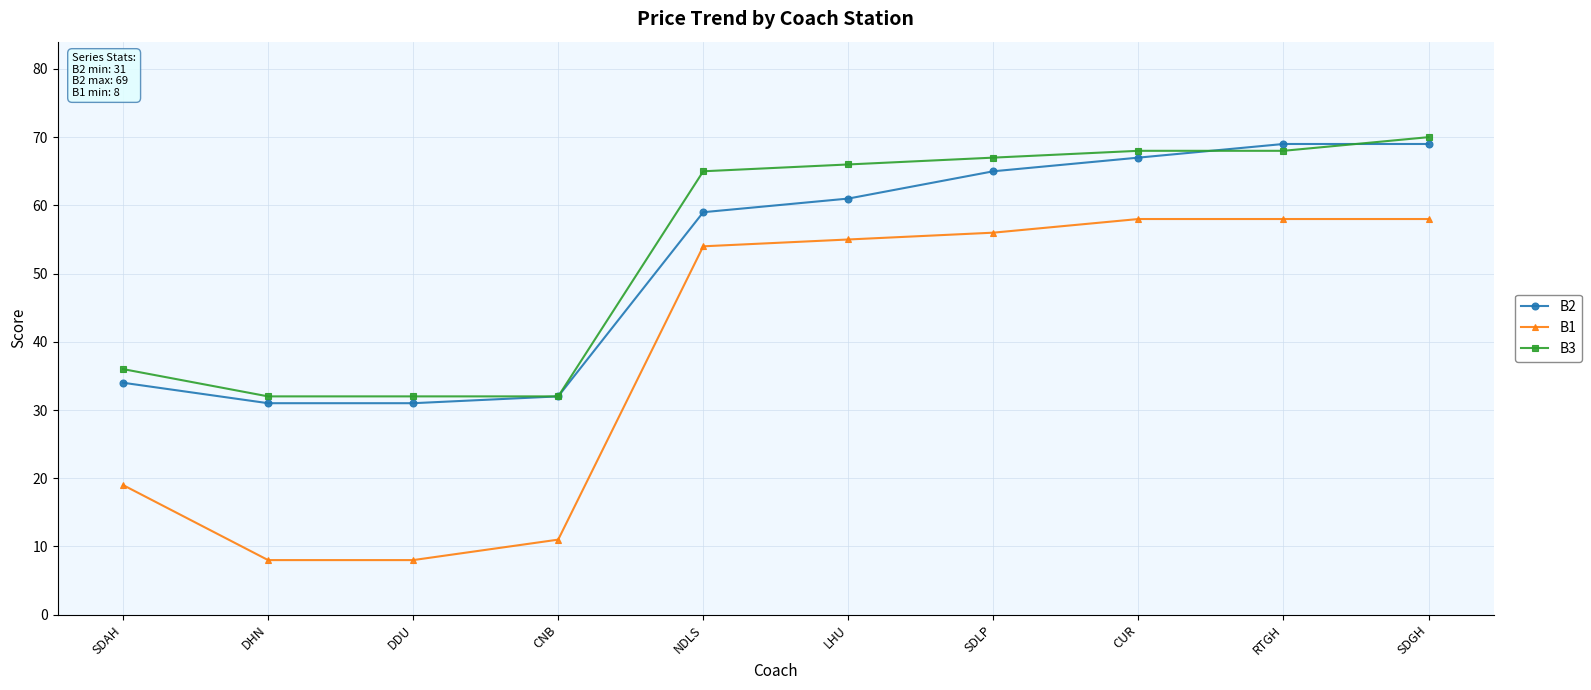

What is the smallest value displayed?

8